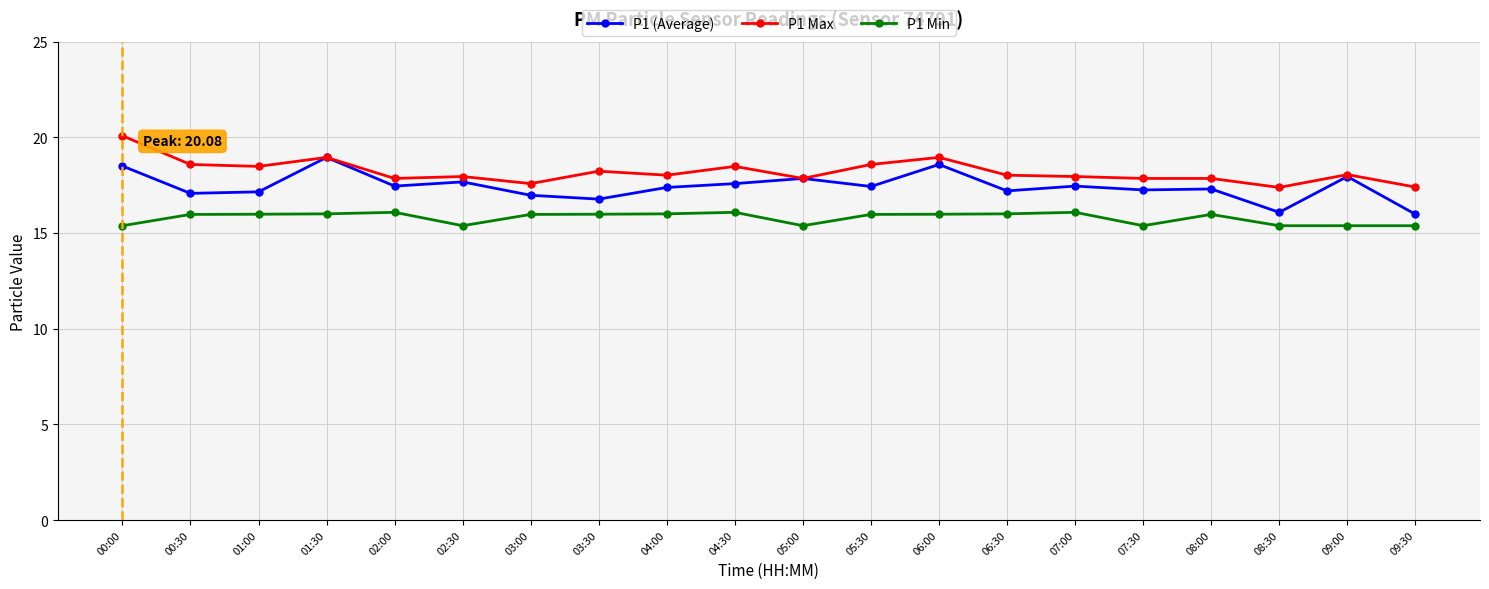

How many lines are shown in the chart?

3